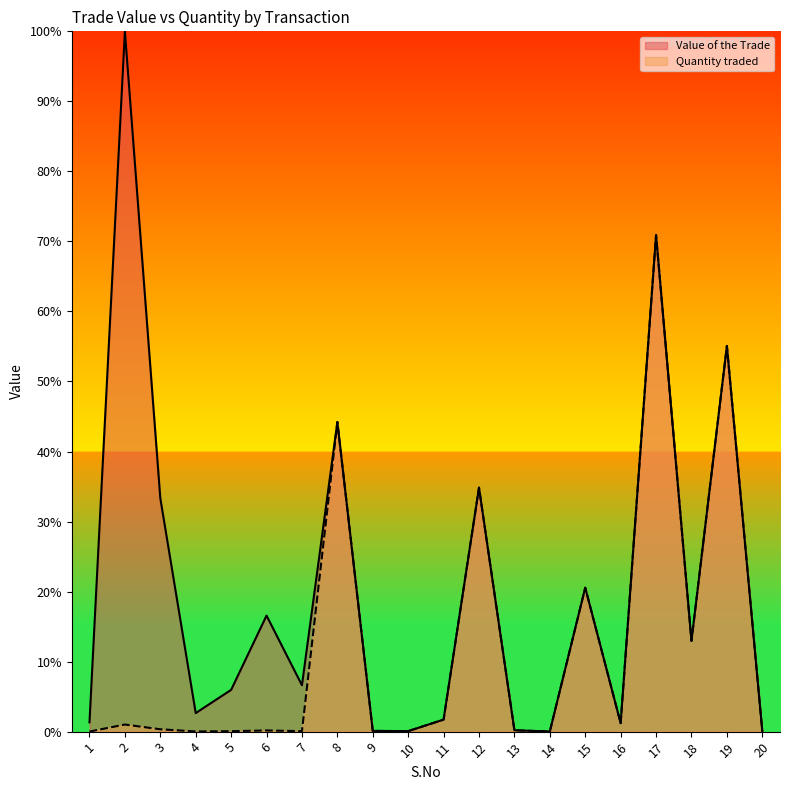

Is it true that Quantity traded equals 0.0 at 9?

True